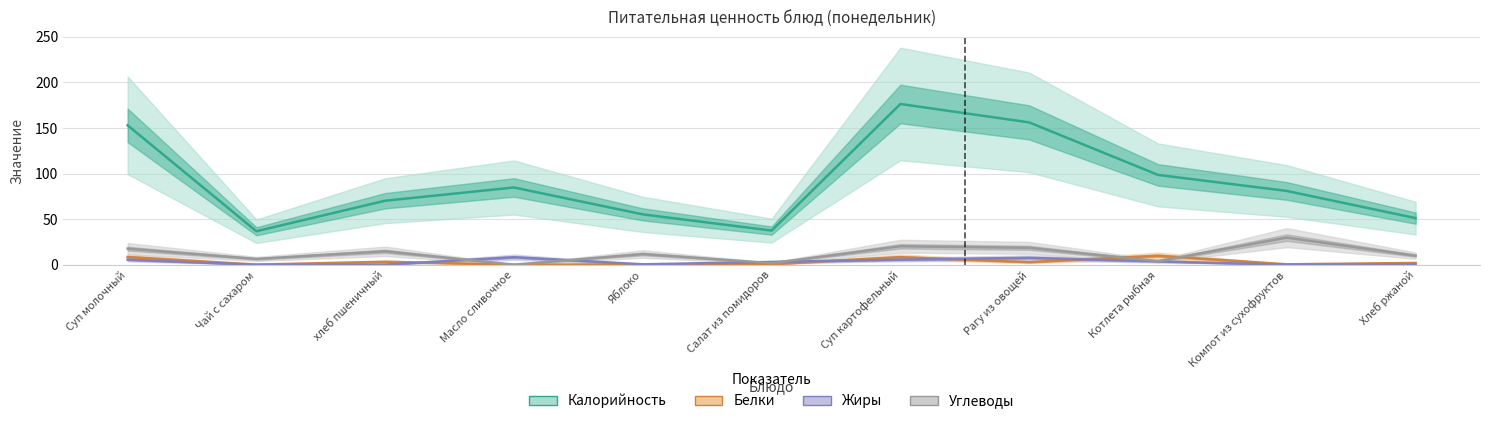

List the labels in order of Углеводы value, largest first.

Компот из сухофруктов, Суп картофельный, Рагу из овощей, Суп молочный, хлеб пшеничный, Яблоко, Хлеб ржаной, Чай с сахаром, Котлета рыбная, Салат из помидоров, Масло сливочное